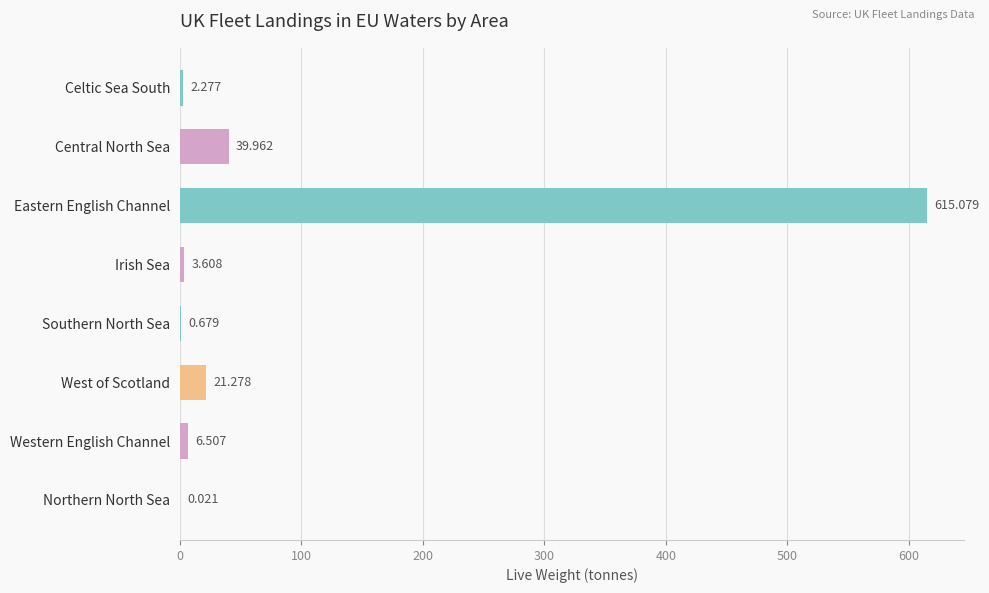

Between West of Scotland and Celtic Sea South, which is larger?

West of Scotland